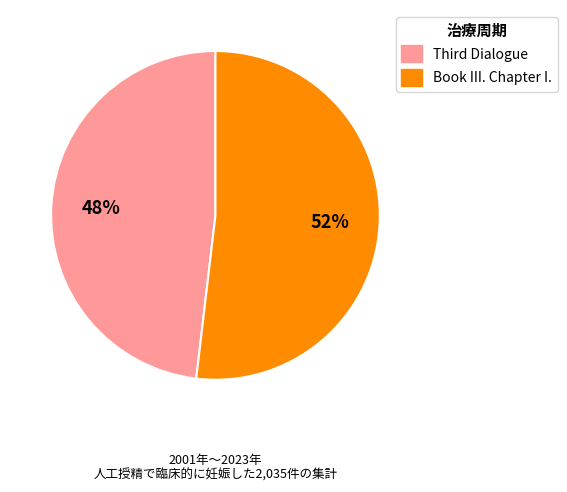

How many segments does this pie chart have?

2